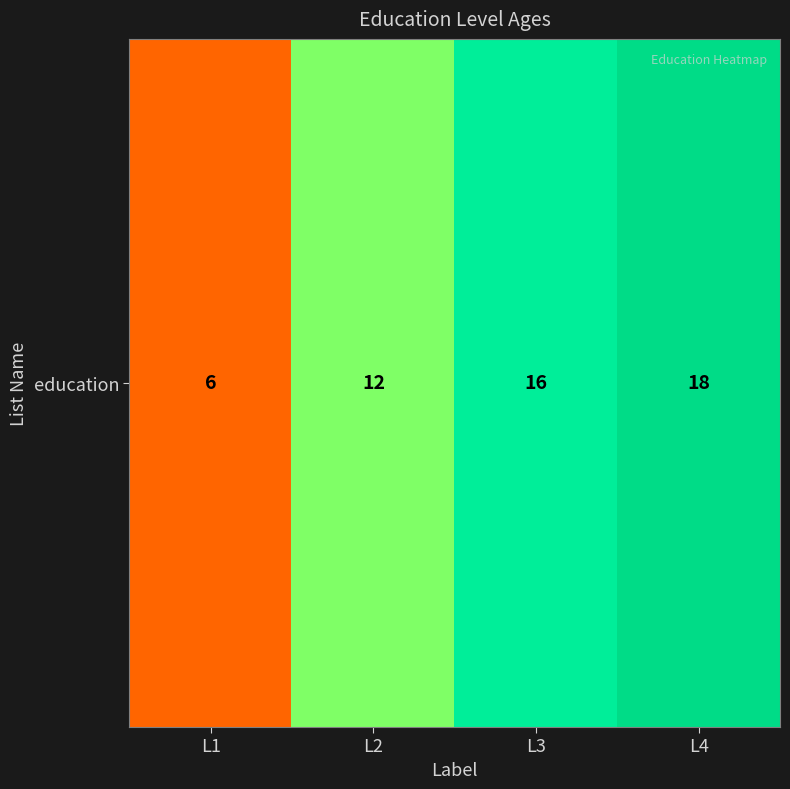

List the labels in order of value, largest first.

L4, L3, L2, L1